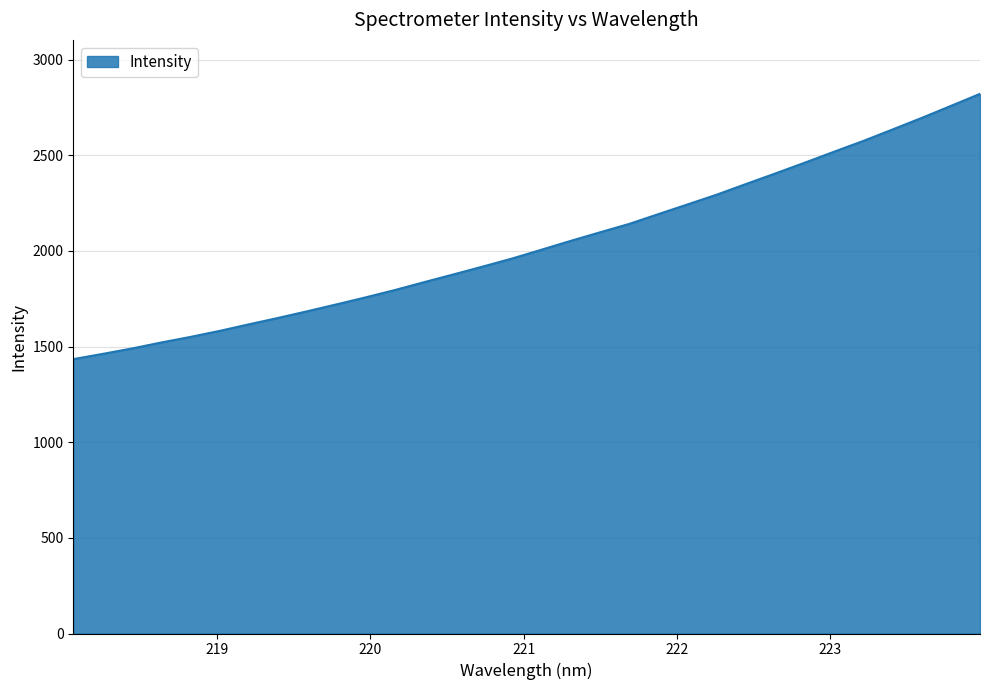

What is the minimum value shown in the chart?

1434.1